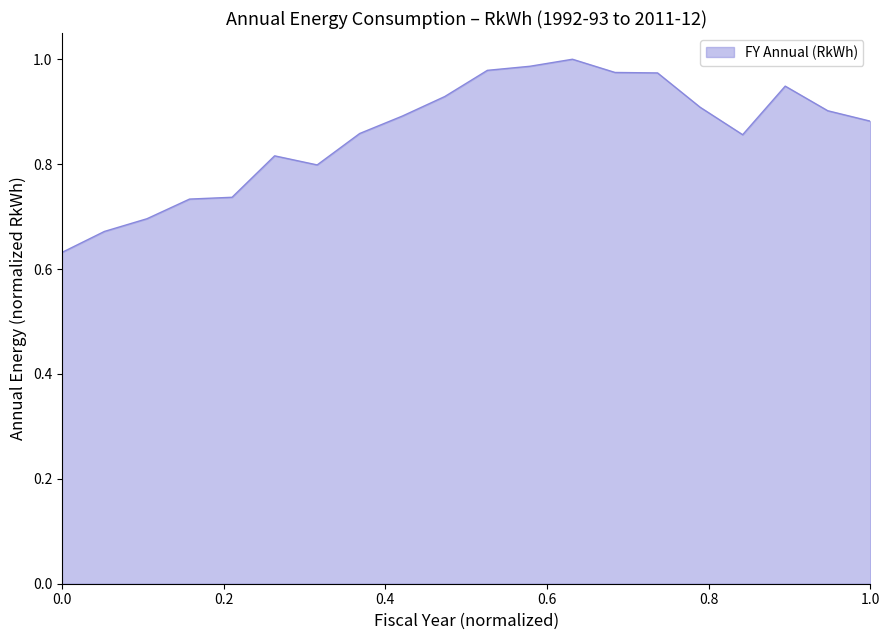

How many lines are shown in the chart?

1